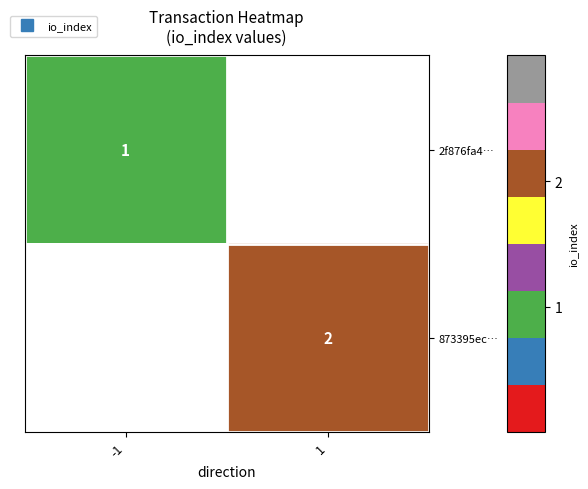

Rank the categories by 2f876fa4… value from lowest to highest.

-1, 1